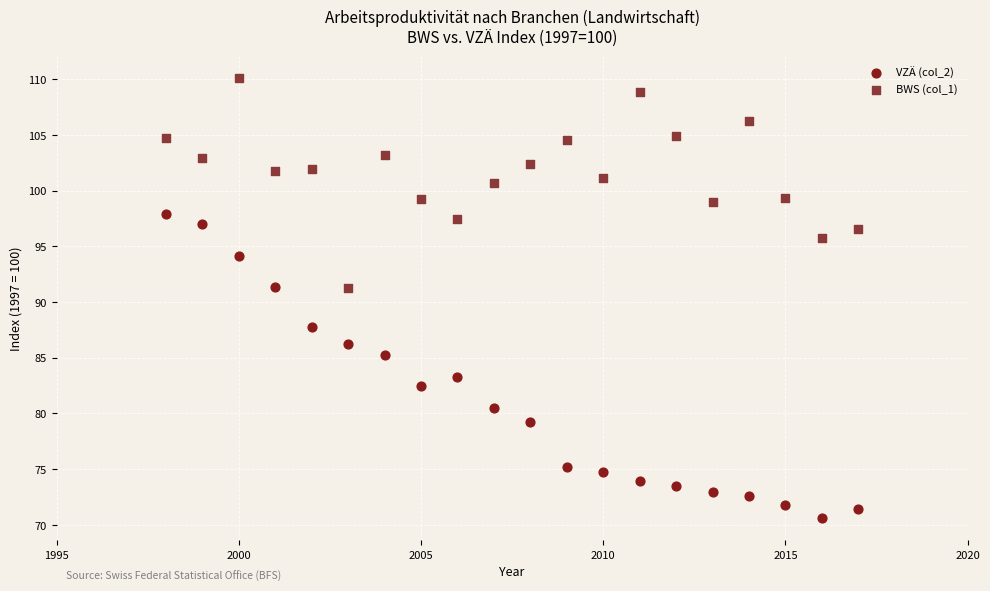

Which series has the largest Y range (max minus min)?

VZÄ (col_2)